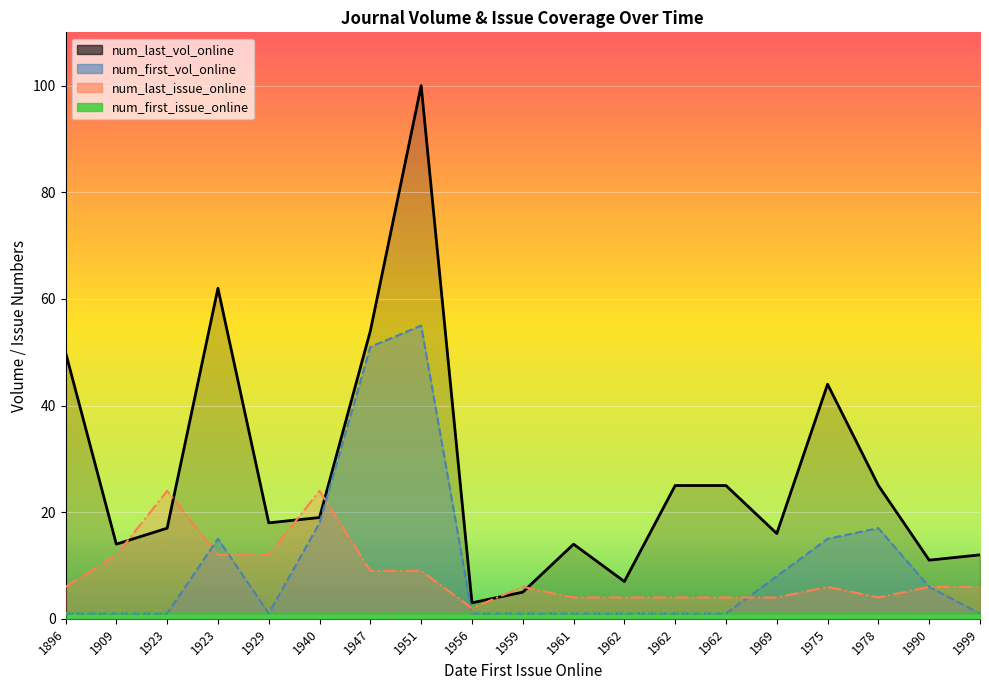

Which series has the widest spread of values?

num_last_vol_online